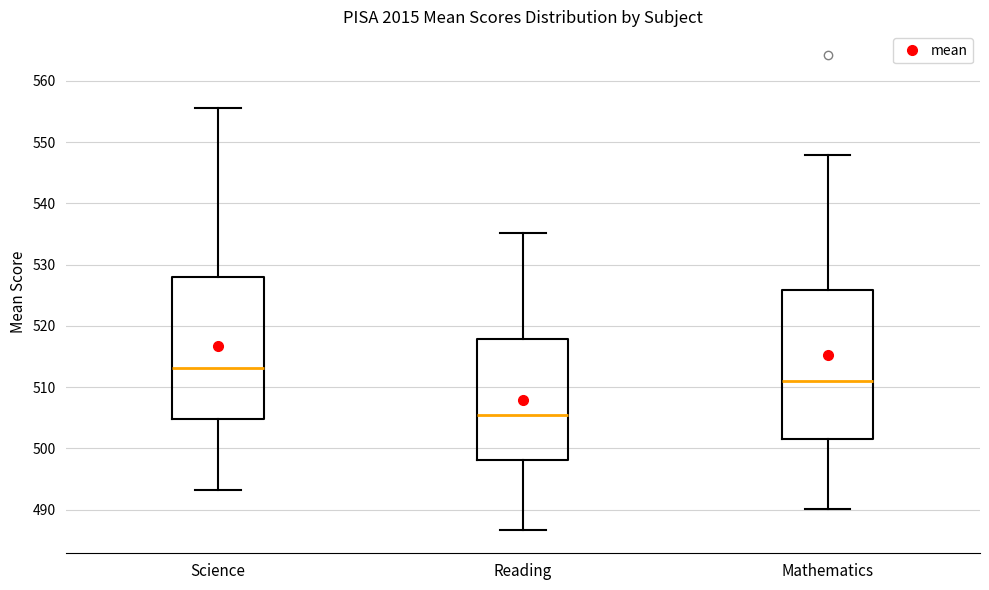

Reading left to right, read every box against the y-axis: the position of its median line, the range the box covers, and the ends of its whiskers. The values are not printed on the chart, so give them approximately, as read against the axis.

Science: median 513, box 505 to 528, whiskers 493 to 556
Reading: median 505, box 498 to 518, whiskers 487 to 535
Mathematics: median 511, box 502 to 526, whiskers 490 to 548